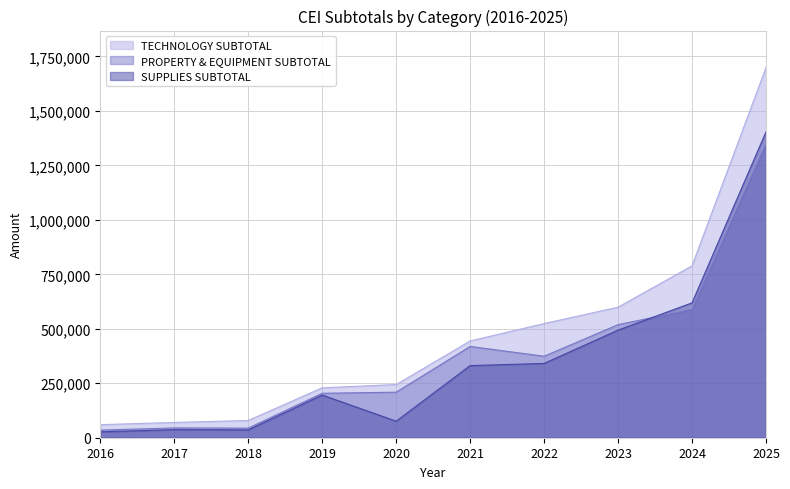

How many series are shown in this chart?

3